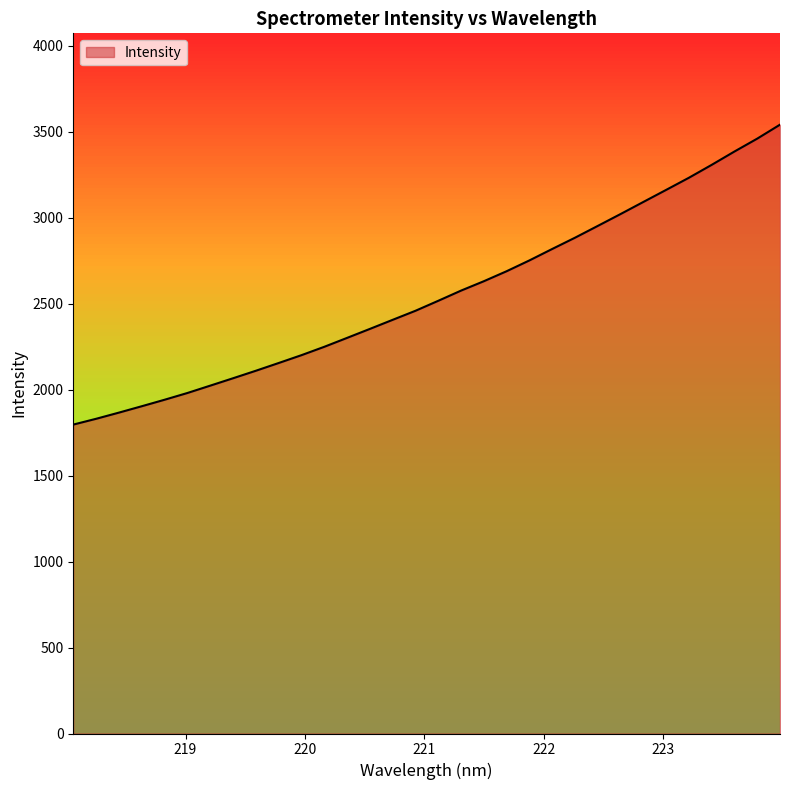

What is the difference between the maximum and minimum values?

1743.9